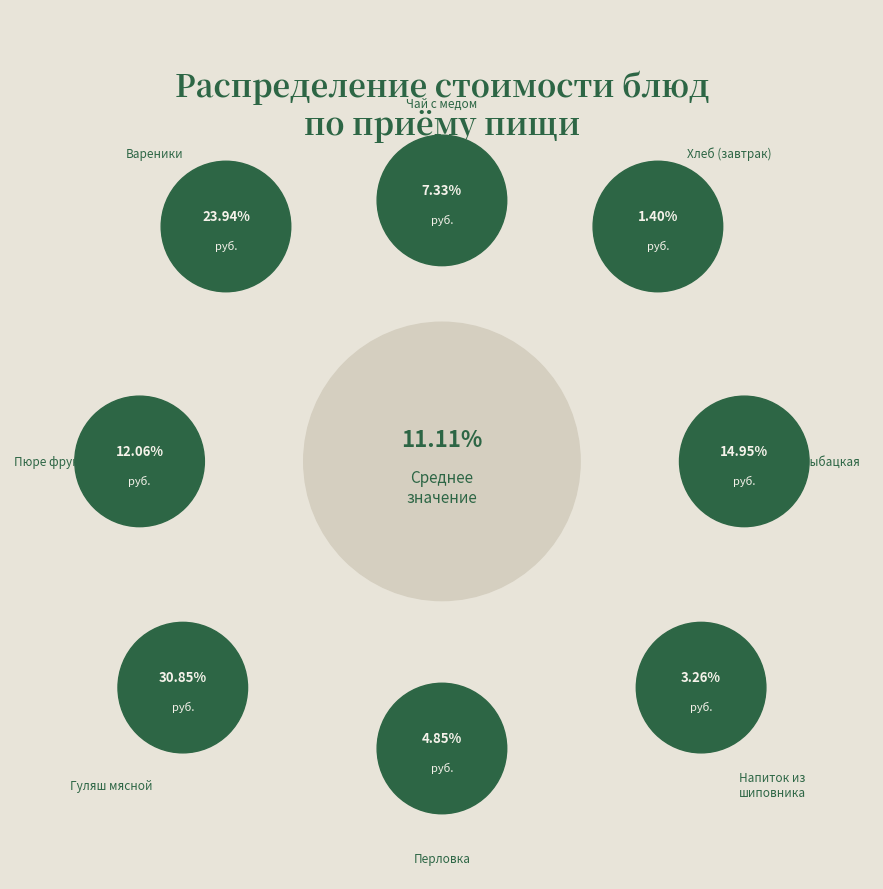

How many slices are in this pie chart?

9